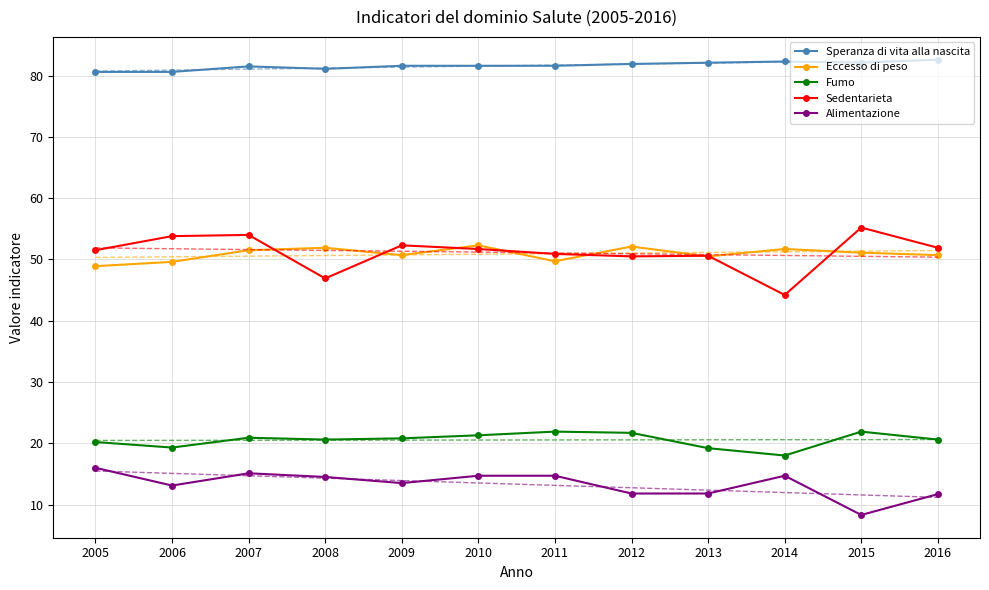

What is the value of the Fumo point at the 9th from the left?

19.2